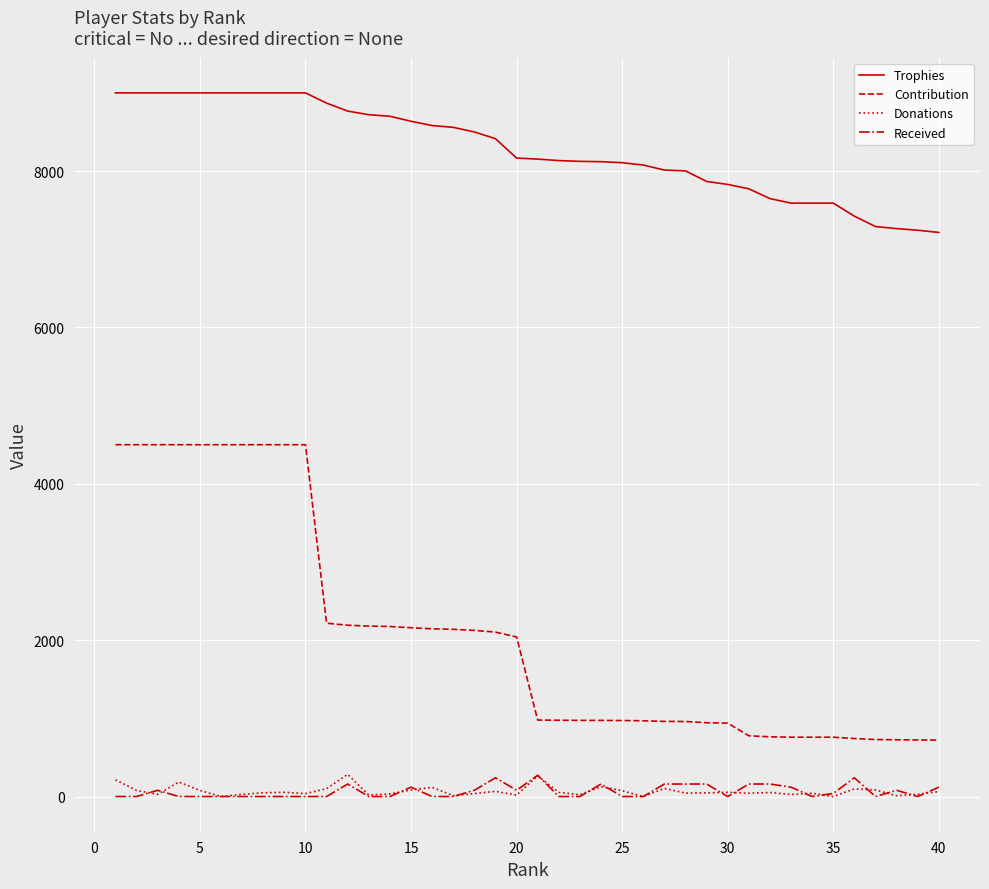

Which series has the largest total across all categories?

Trophies